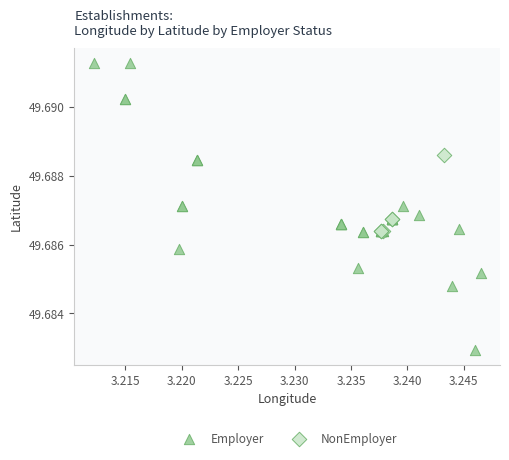

Which series contains the lowest Y value?

Employer